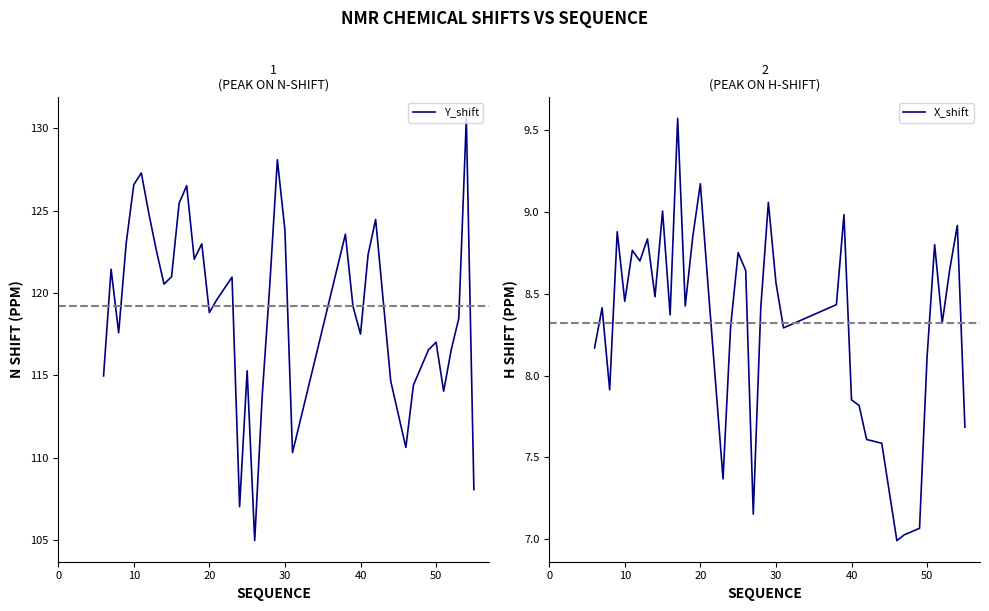

The Y_shift series shows 63.3 at 30. True or false?

False